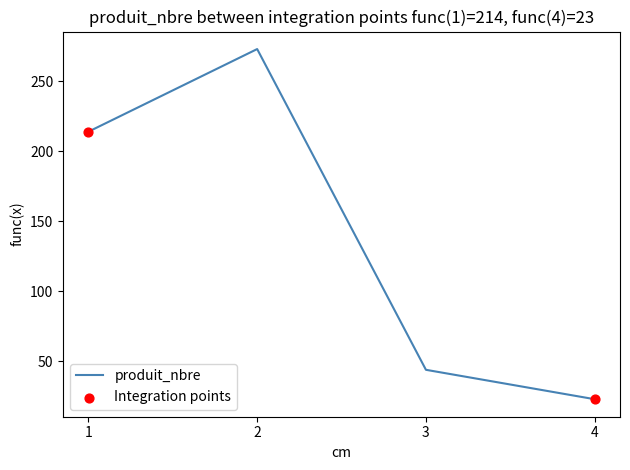

What is the change in value from 1 to 2?

+59